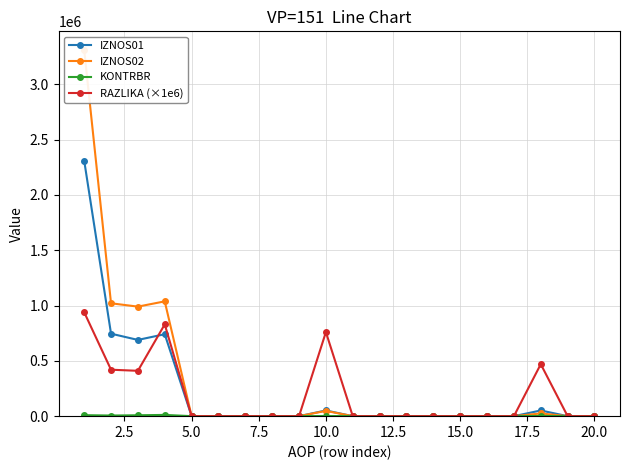

What is the difference between the maximum and minimum values in the IZNOS02 series?

3313781.5